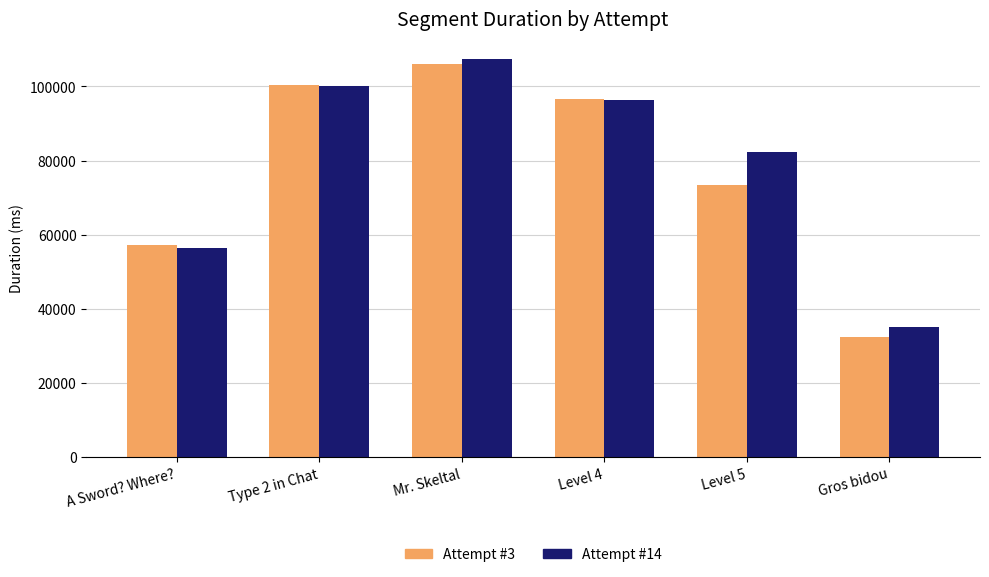

What is the minimum value shown in the chart?

32401